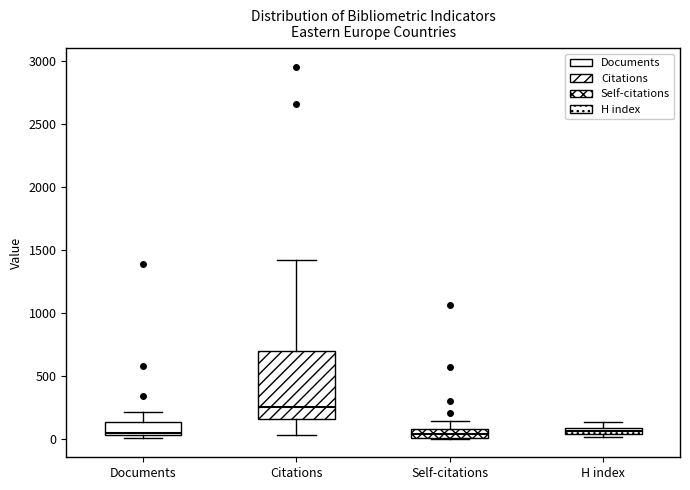

Comparing the boxes themselves (not the whiskers), which one is the tallest?

Citations